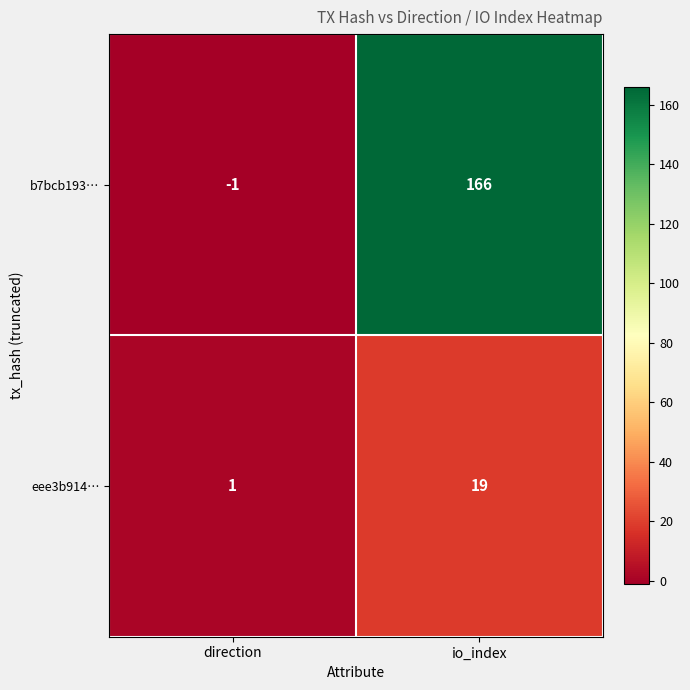

What is the spread (max minus min) of values at direction?

2